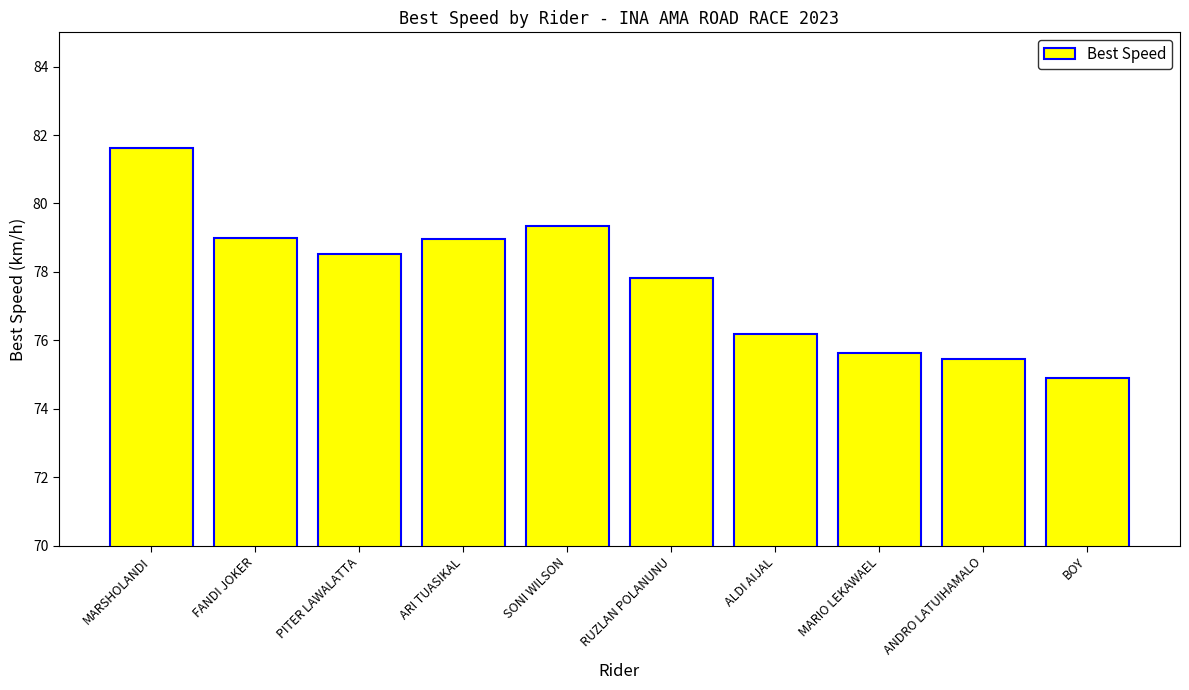

Reading left to right, list all the values displayed in this chart.

MARSHOLANDI=81.6	FANDI JOKER=79.0	PITER LAWALATTA=78.5	ARI TUASIKAL=79.0	SONI WILSON=79.3	RUZLAN POLANUNU=77.8	ALDI AIJAL=76.2	MARIO LEKAWAEL=75.6	ANDRO LATUIHAMALO=75.5	BOY=74.9